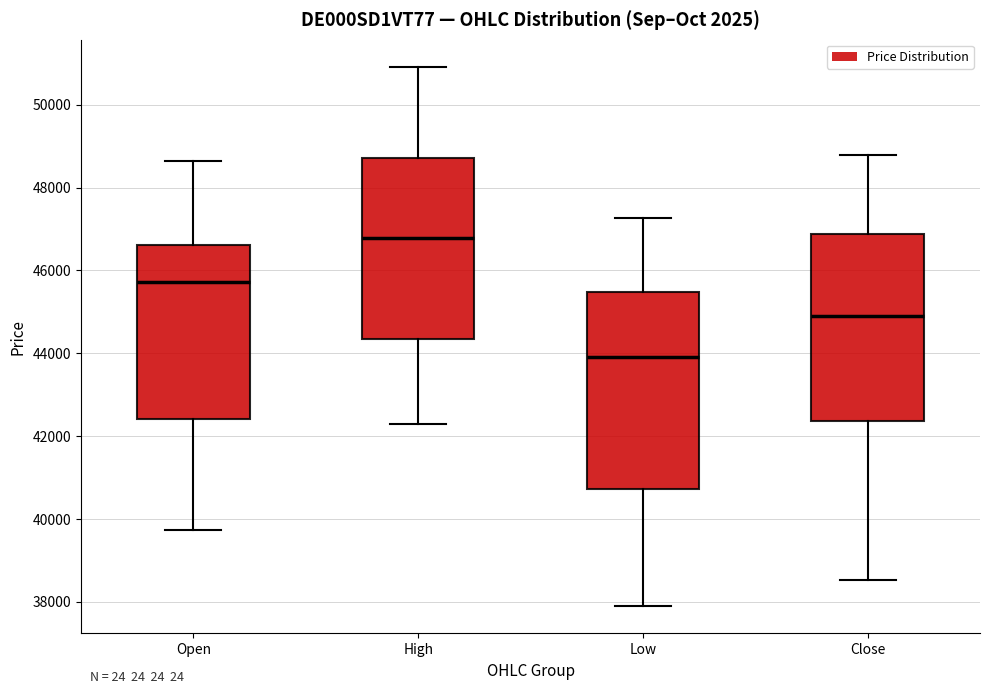

Comparing the boxes themselves (not the whiskers), which one is the tallest?

Low